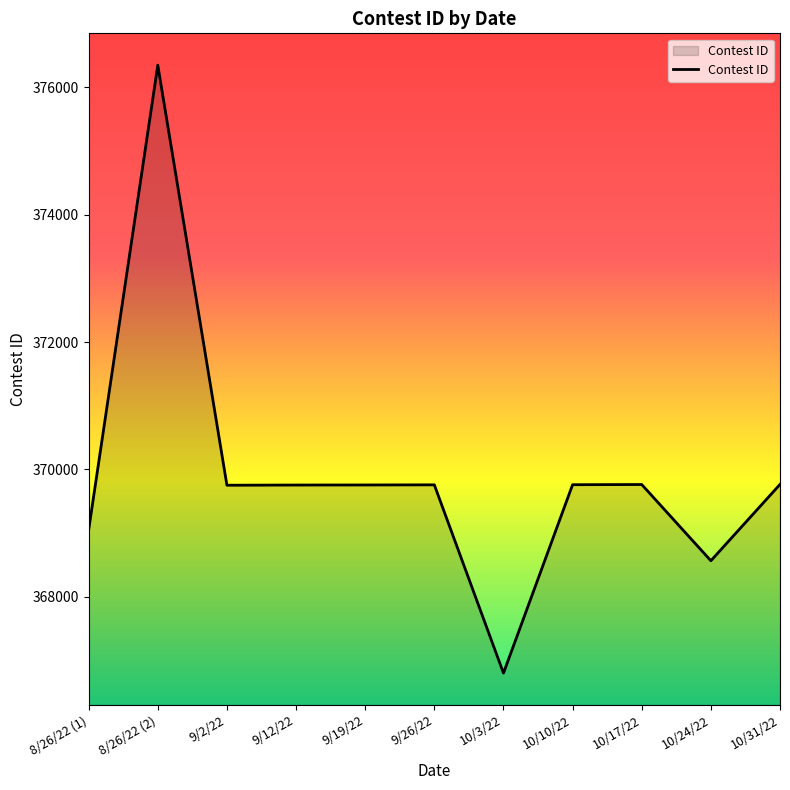

At which category does the chart reach its peak across all series?

8/26/22 (2)